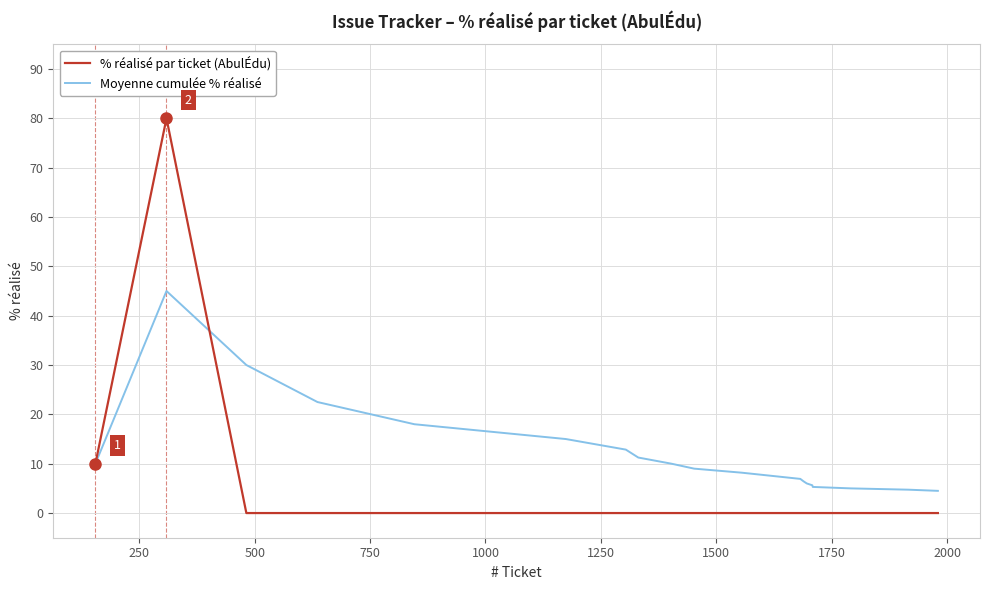

Which series has the largest total across all categories?

Moyenne cumulée % réalisé